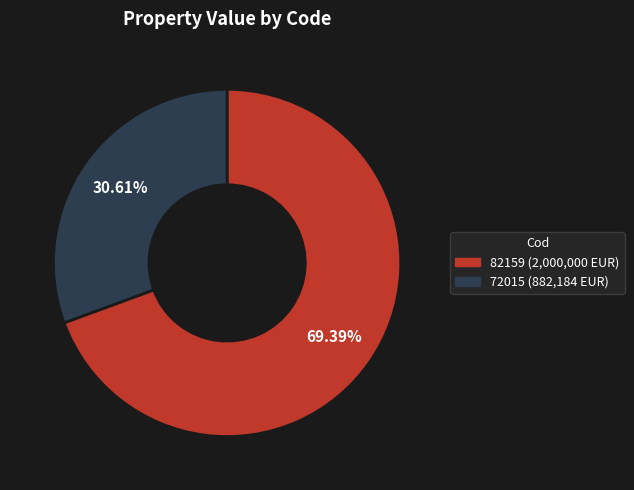

How many segments does this pie chart have?

2